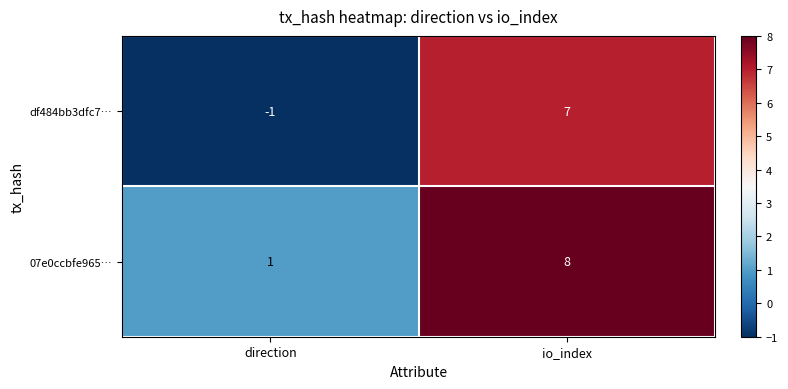

Is it true that 07e0ccbfe965… equals 2 at io_index?

False